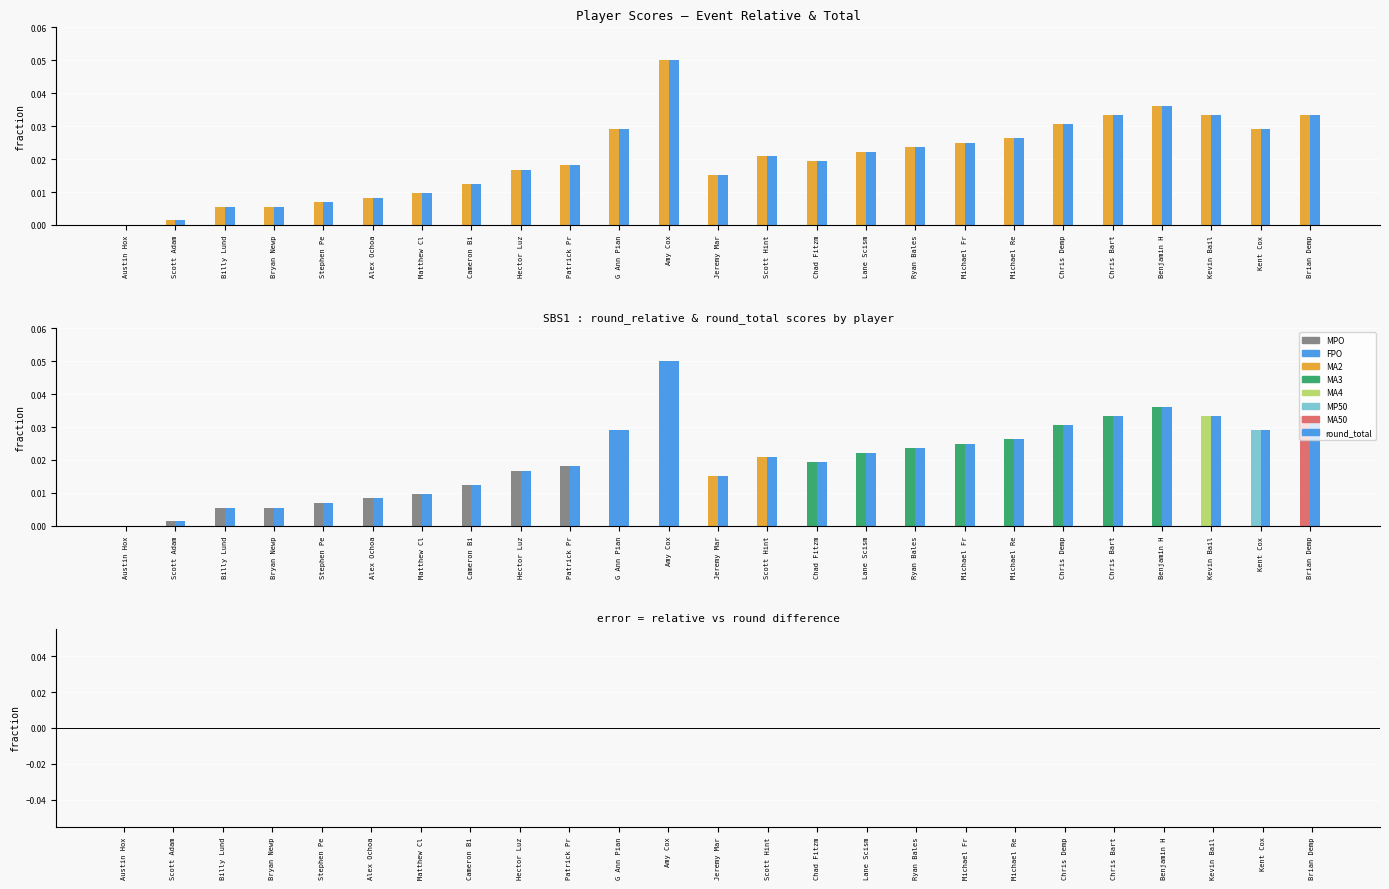

The value of event_relative_score at Michael Fr is 0.0. True or false?

True